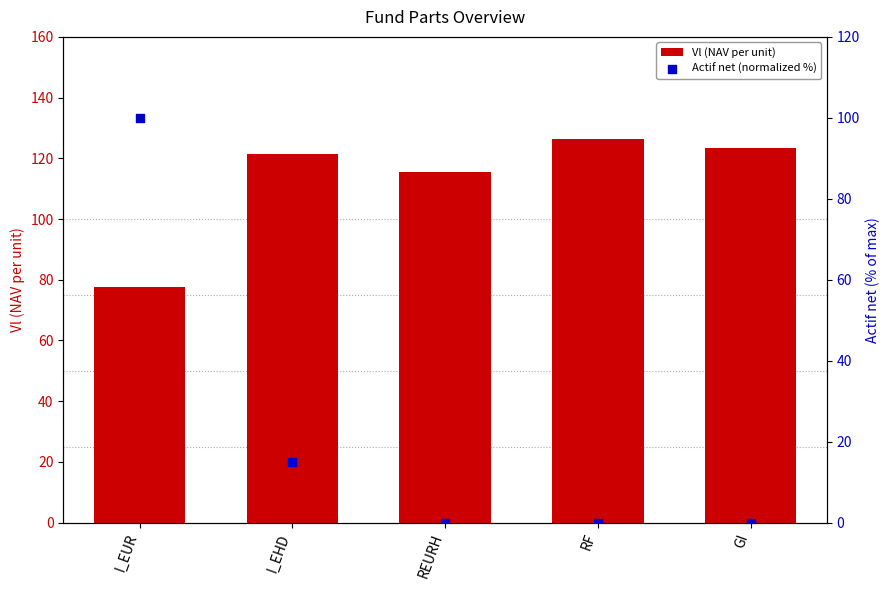

Which series reaches the minimum Y coordinate?

Actif net (normalized %)